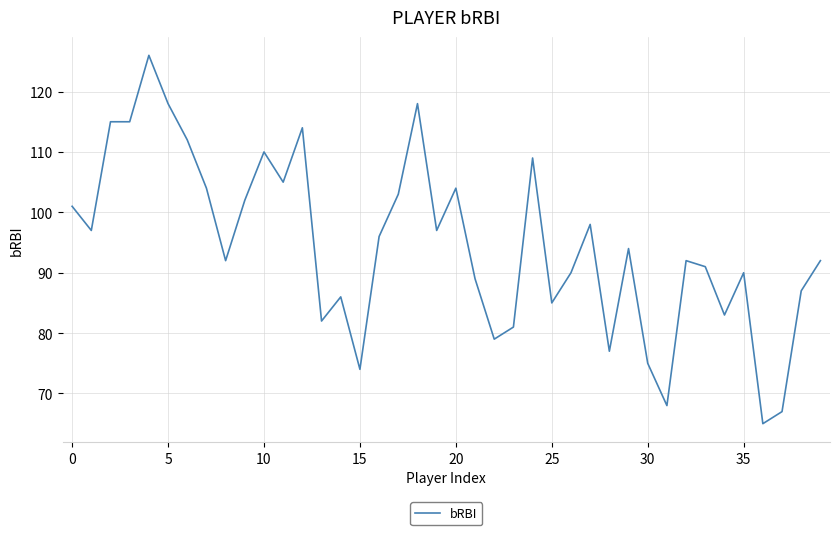

What is the greatest value displayed?

126